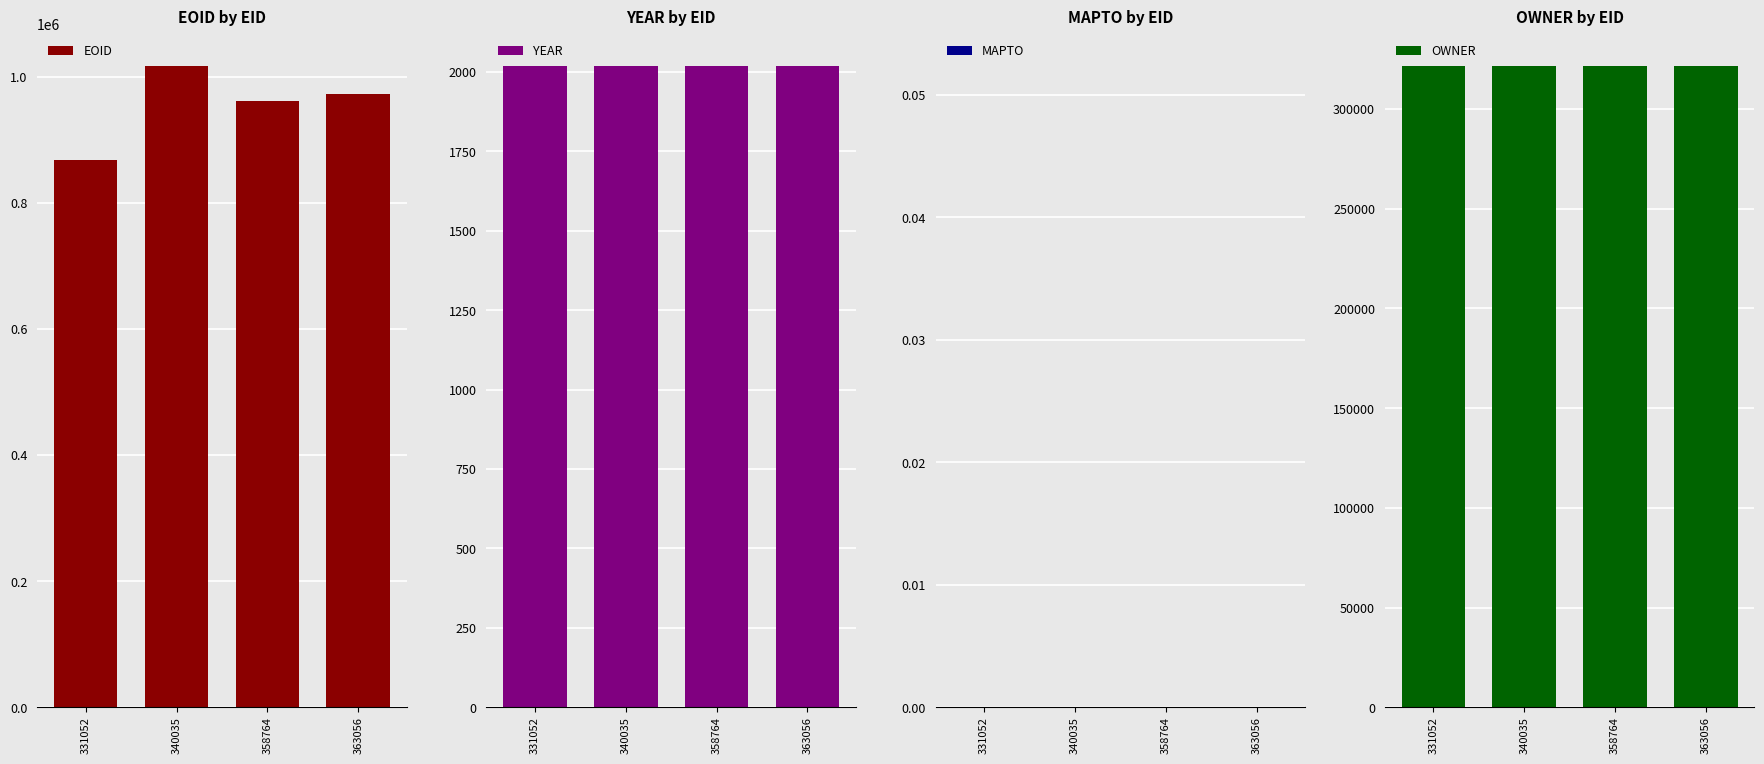

What is the total value across all series at 358764?

1284266